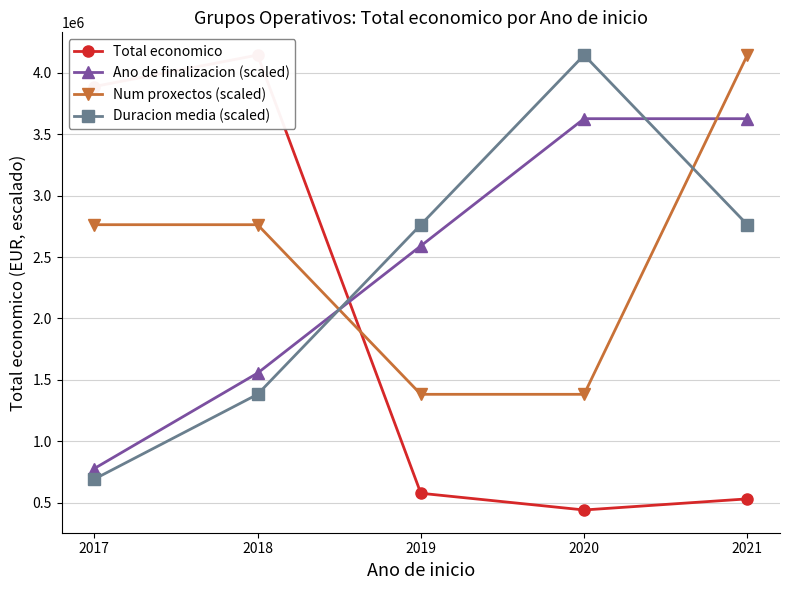

Which series has the widest spread of values?

Total economico